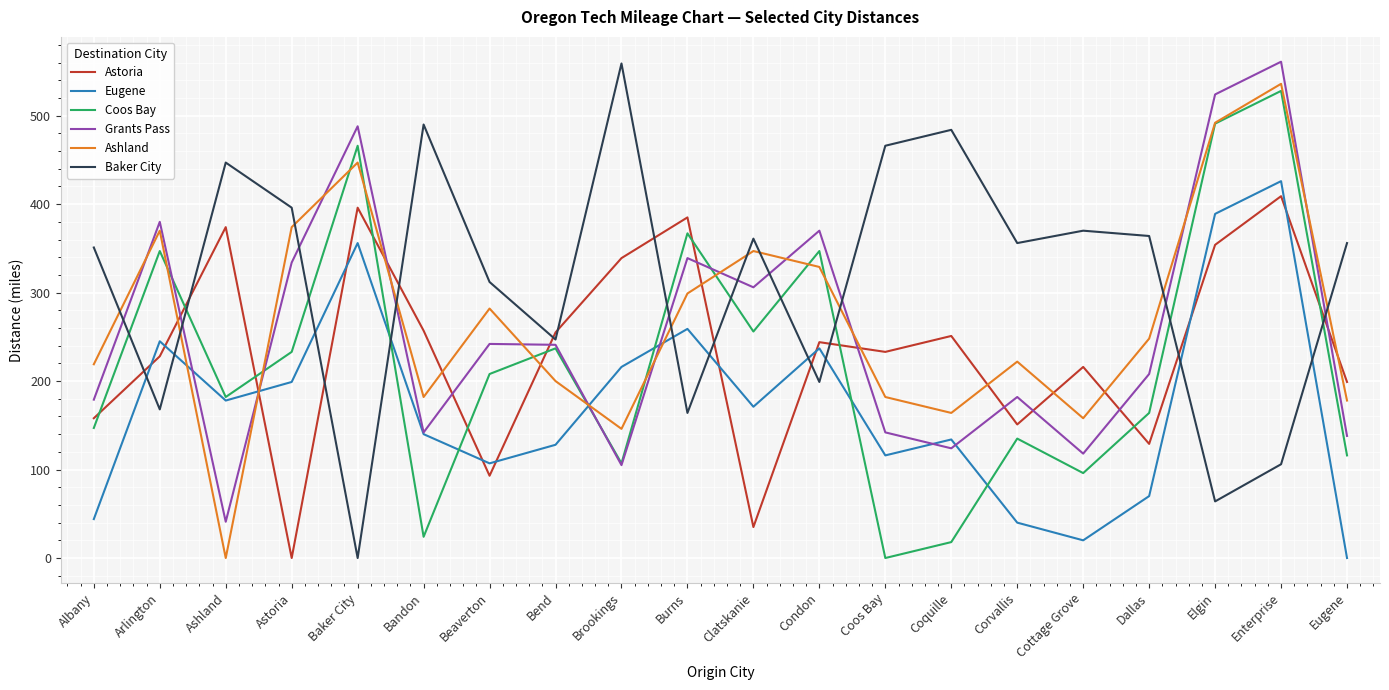

What is the highest value of the Astoria series?

409